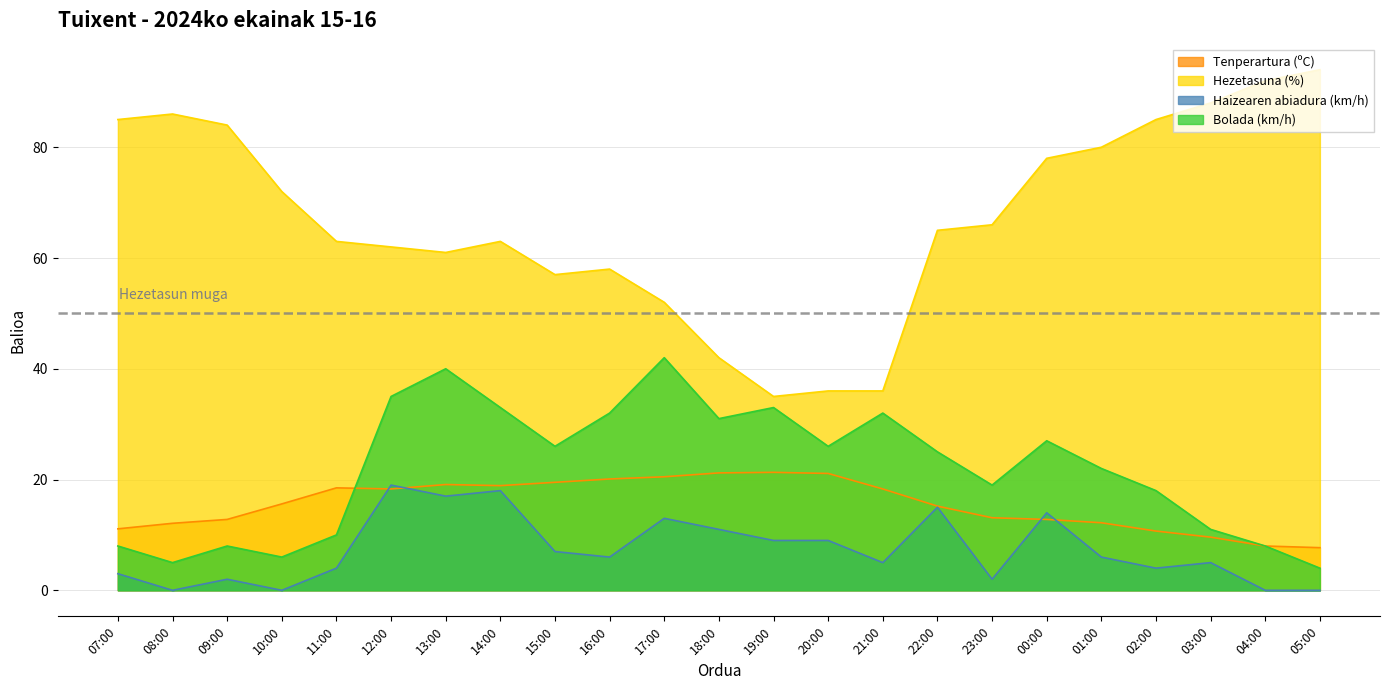

Reading right to left, list all the values displayed in this chart.

Tenperartura (ºC): 05:00=7.7	04:00=8.0	03:00=9.6	02:00=10.7	01:00=12.2	00:00=12.8	23:00=13.1	22:00=15.2	21:00=18.3	20:00=21.1	19:00=21.3	18:00=21.2	17:00=20.5	16:00=20.1	15:00=19.5	14:00=18.9	13:00=19.1	12:00=18.3	11:00=18.5	10:00=15.6	09:00=12.8	08:00=12.1	07:00=11.1
Hezetasuna (%): 05:00=94.0	04:00=92.0	03:00=88.0	02:00=85.0	01:00=80.0	00:00=78.0	23:00=66.0	22:00=65.0	21:00=36.0	20:00=36.0	19:00=35.0	18:00=42.0	17:00=52.0	16:00=58.0	15:00=57.0	14:00=63.0	13:00=61.0	12:00=62.0	11:00=63.0	10:00=72.0	09:00=84.0	08:00=86.0	07:00=85.0
Haizearen abiadura (km/h): 05:00=0.0	04:00=0.0	03:00=5.0	02:00=4.0	01:00=6.0	00:00=14.0	23:00=2.0	22:00=15.0	21:00=5.0	20:00=9.0	19:00=9.0	18:00=11.0	17:00=13.0	16:00=6.0	15:00=7.0	14:00=18.0	13:00=17.0	12:00=19.0	11:00=4.0	10:00=0.0	09:00=2.0	08:00=0.0	07:00=3.0
Bolada (km/h): 05:00=4.0	04:00=8.0	03:00=11.0	02:00=18.0	01:00=22.0	00:00=27.0	23:00=19.0	22:00=25.0	21:00=32.0	20:00=26.0	19:00=33.0	18:00=31.0	17:00=42.0	16:00=32.0	15:00=26.0	14:00=33.0	13:00=40.0	12:00=35.0	11:00=10.0	10:00=6.0	09:00=8.0	08:00=5.0	07:00=8.0